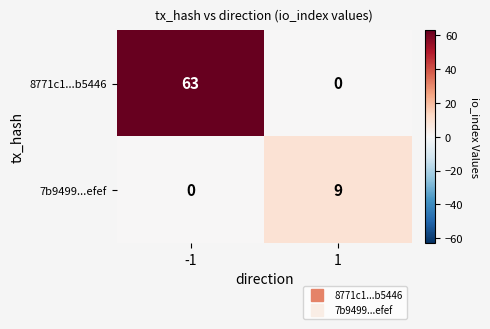

What is the difference between the 8771c1...b5446 values at -1 and 1?

63